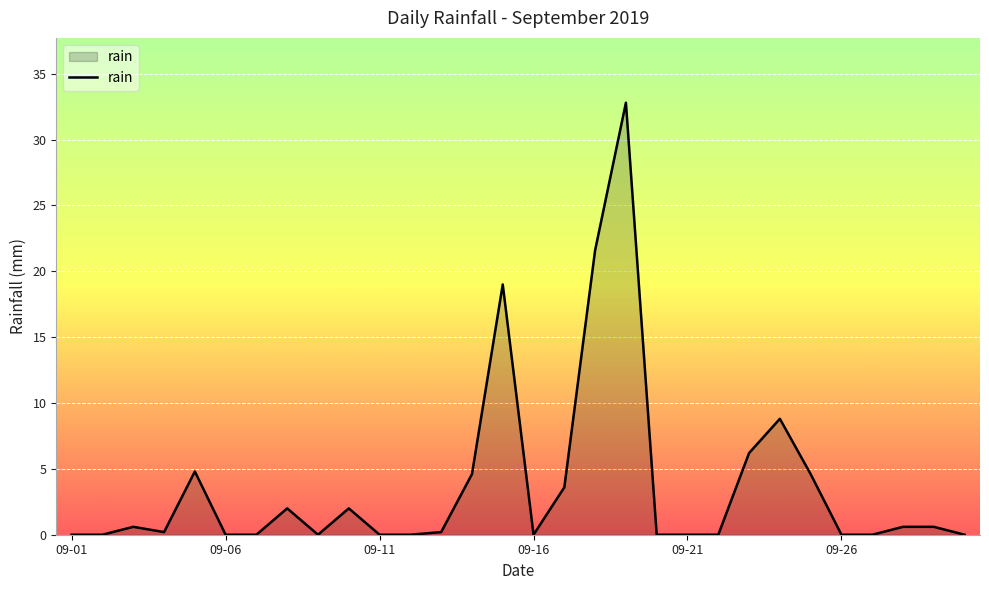

How many lines are shown in the chart?

1